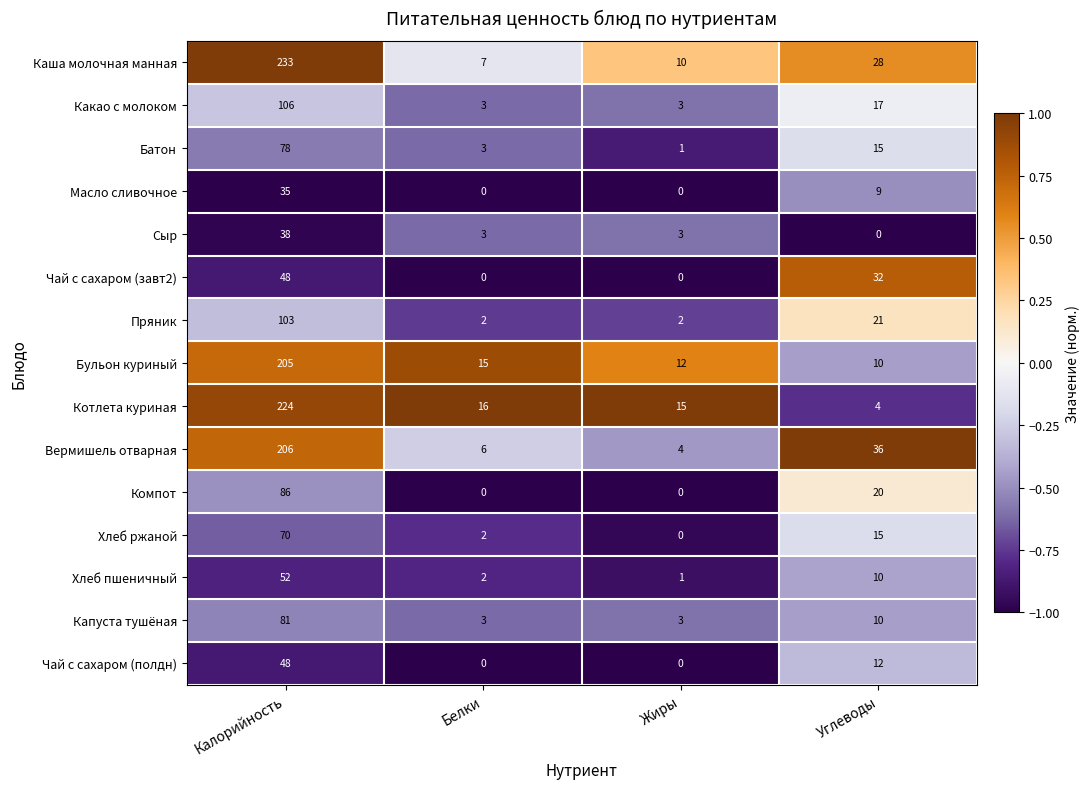

What is the difference between the second highest and minimum values in the Хлеб пшеничный series?

9